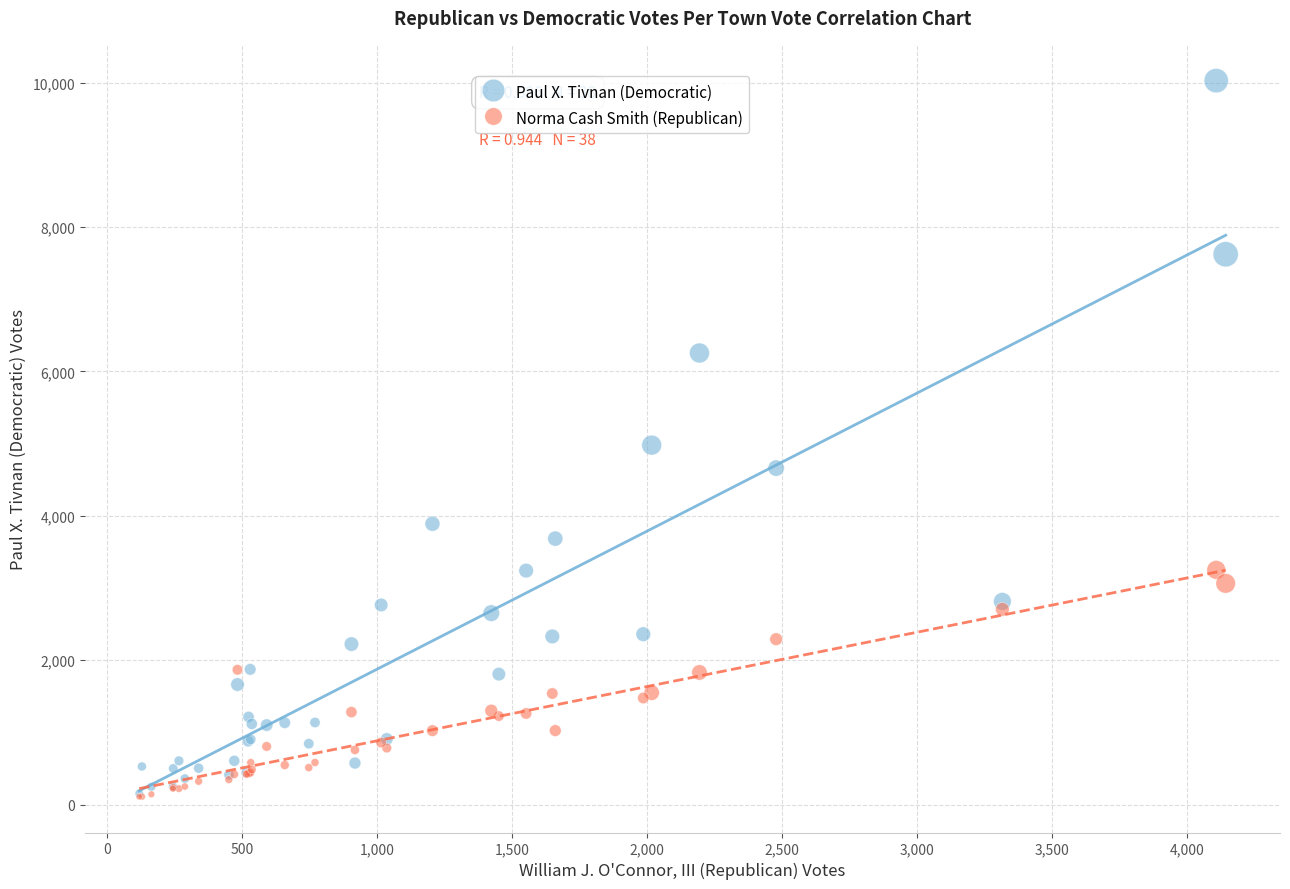

In the Paul X. Tivnan (Democratic) series, what Y value is closest to 5091?

4979